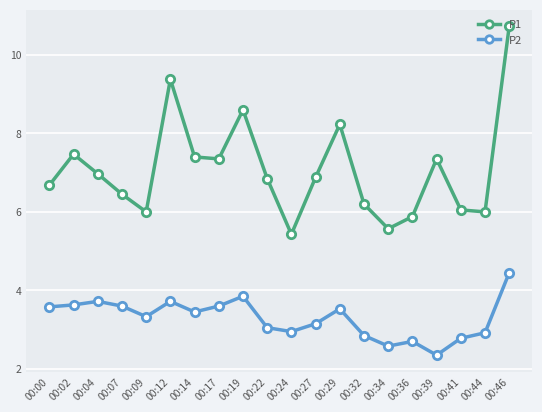

In P2, how many points are higher than both neighbors (excluding endpoints)?

5